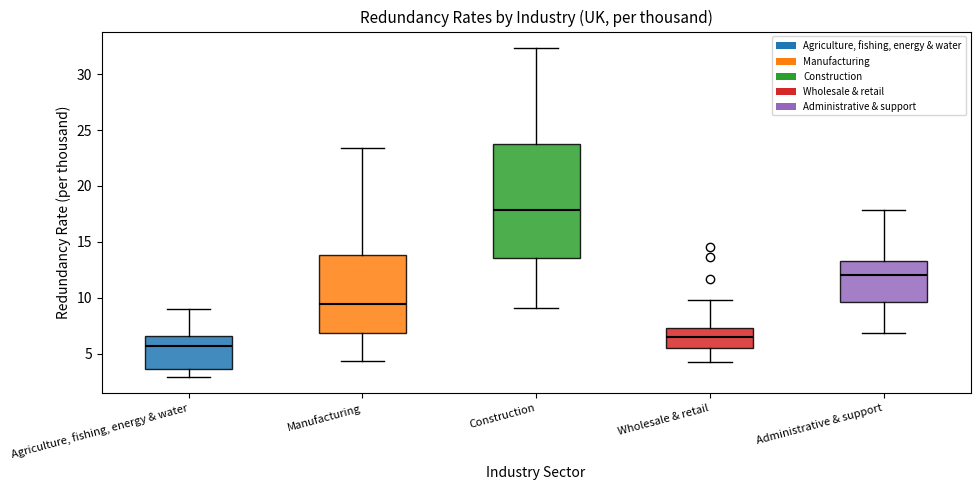

Reading left to right, transcribe this box plot: for each box, give where its median line is, the range the box spans, and where its two whiskers end, as read against the y-axis. The values are not printed on the chart, so give them approximately, as read against the axis.

Agriculture, fishing, energy & water: median 5.5, box 3.5 to 6.5, whiskers 3.0 to 9.0
Manufacturing: median 9.5, box 7.0 to 14.0, whiskers 4.5 to 23.5
Construction: median 18.0, box 13.5 to 23.5, whiskers 9.0 to 32.5
Wholesale & retail: median 6.5, box 5.5 to 7.5, whiskers 4.5 to 10.0
Administrative & support: median 12.0, box 9.5 to 13.5, whiskers 7.0 to 18.0